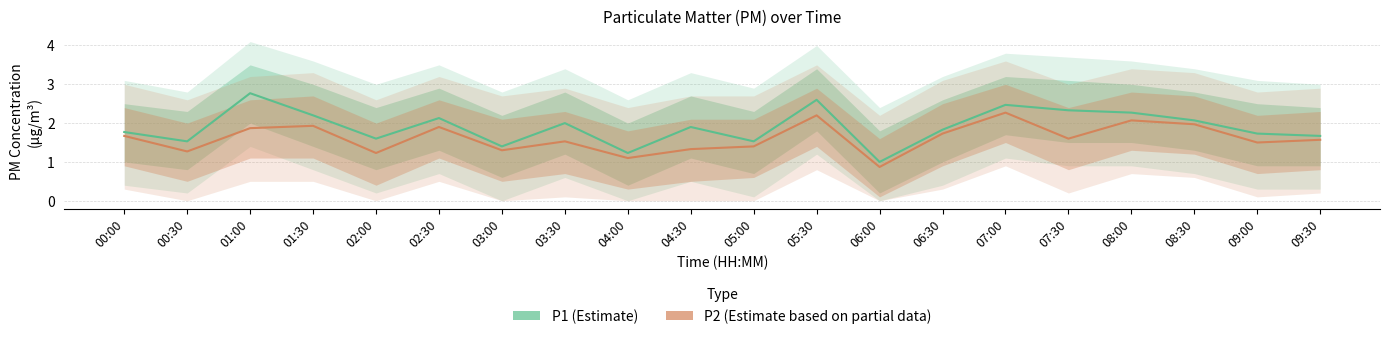

Rank the series by their maximum value, from lowest to highest.

P2 (Estimate based on partial data), P1 (Estimate)